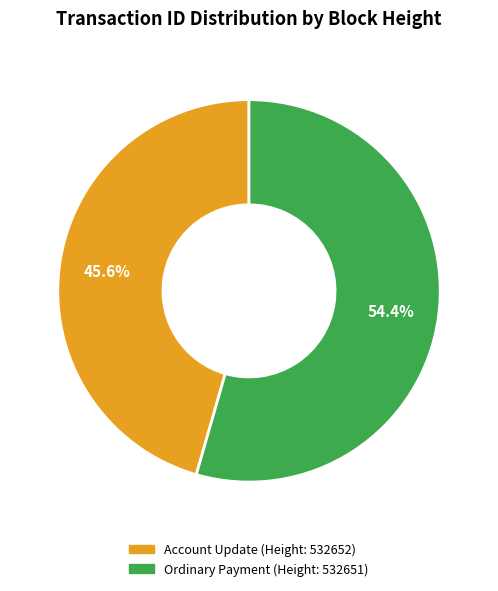

Is there any slice that represents more than half of the pie?

Yes